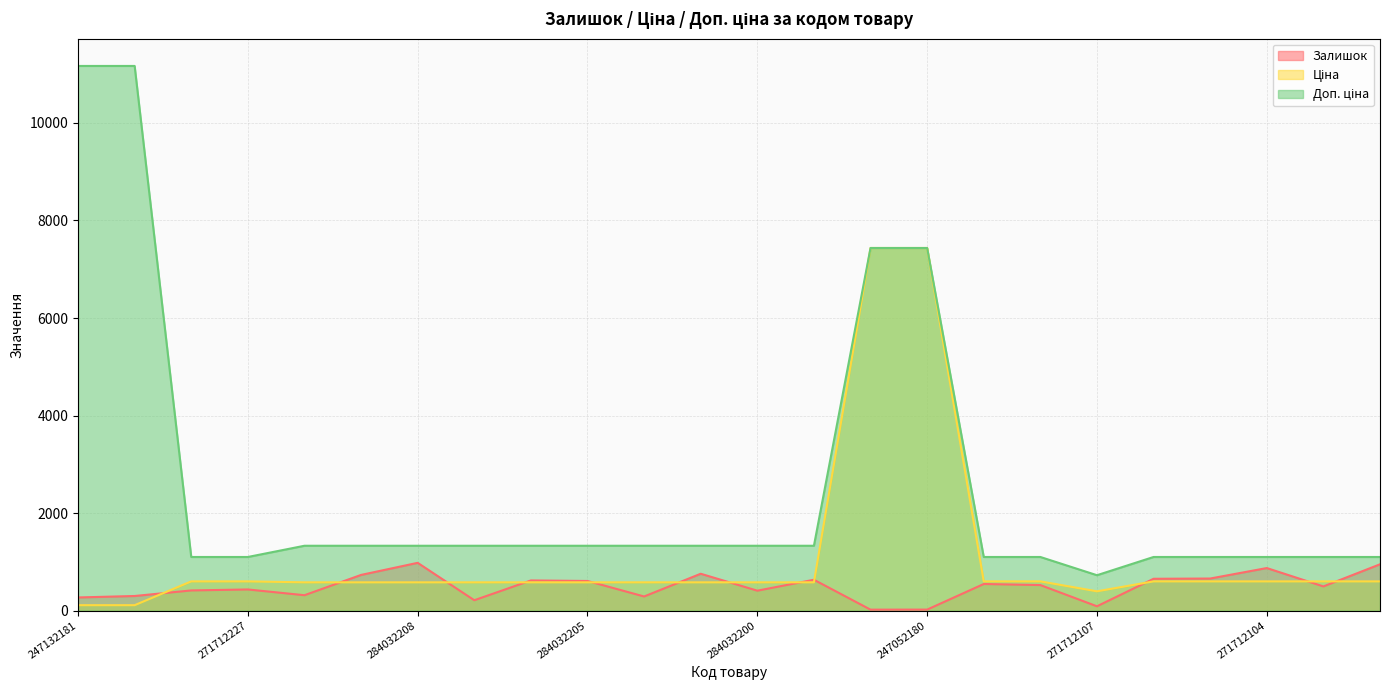

Where is the first local minimum for Доп. ціна?

271712107